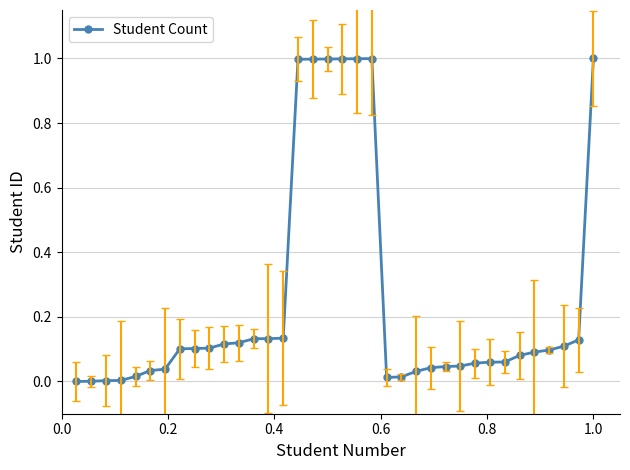

Does the chart have visible grid lines?

Yes